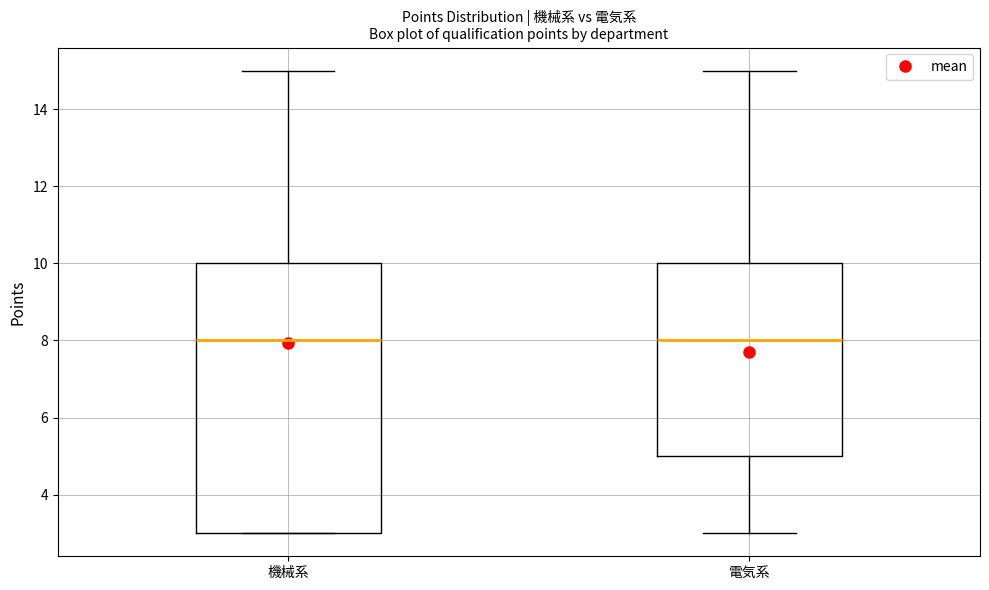

Reading left to right, read every box against the y-axis: the position of its median line, the range the box covers, and the ends of its whiskers. The values are not printed on the chart, so give them approximately, as read against the axis.

機械系: median 8, box 3 to 10, whiskers 3 to 15
電気系: median 8, box 5 to 10, whiskers 3 to 15